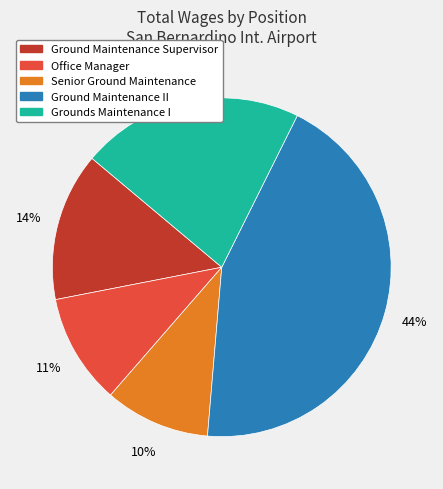

To the nearest percent, what portion does Ground Maintenance II represent?

44%